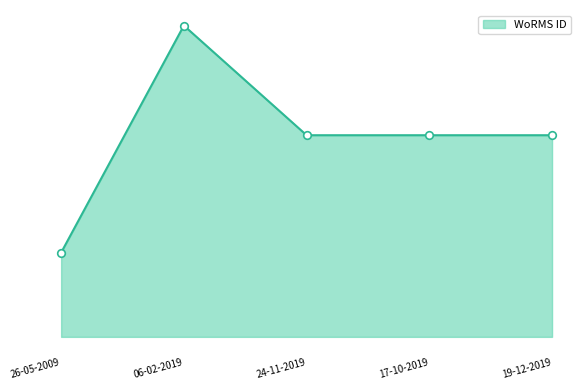

What is the ratio of the value at 06-02-2019 to the value at 17-10-2019?

1.5